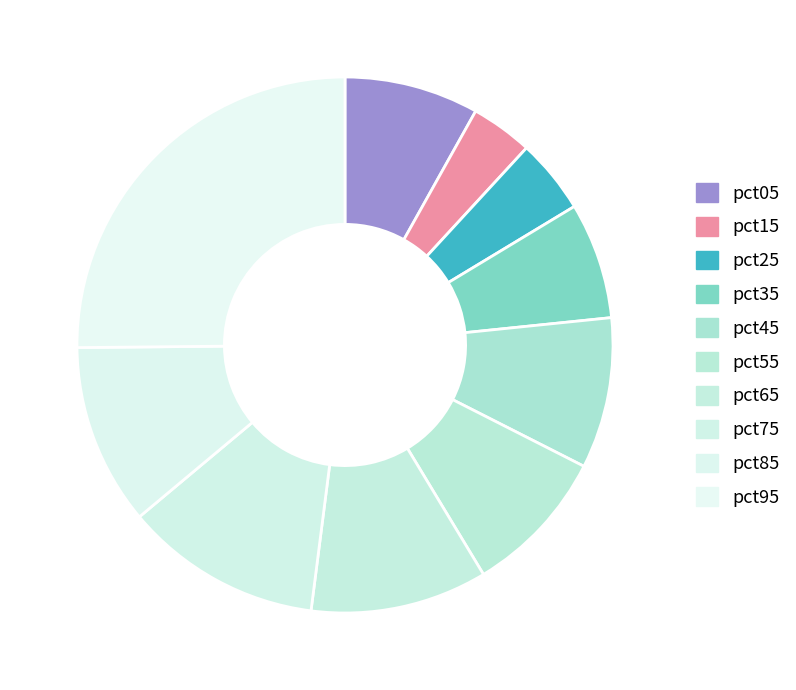

Which category has the biggest portion of the pie?

pct95